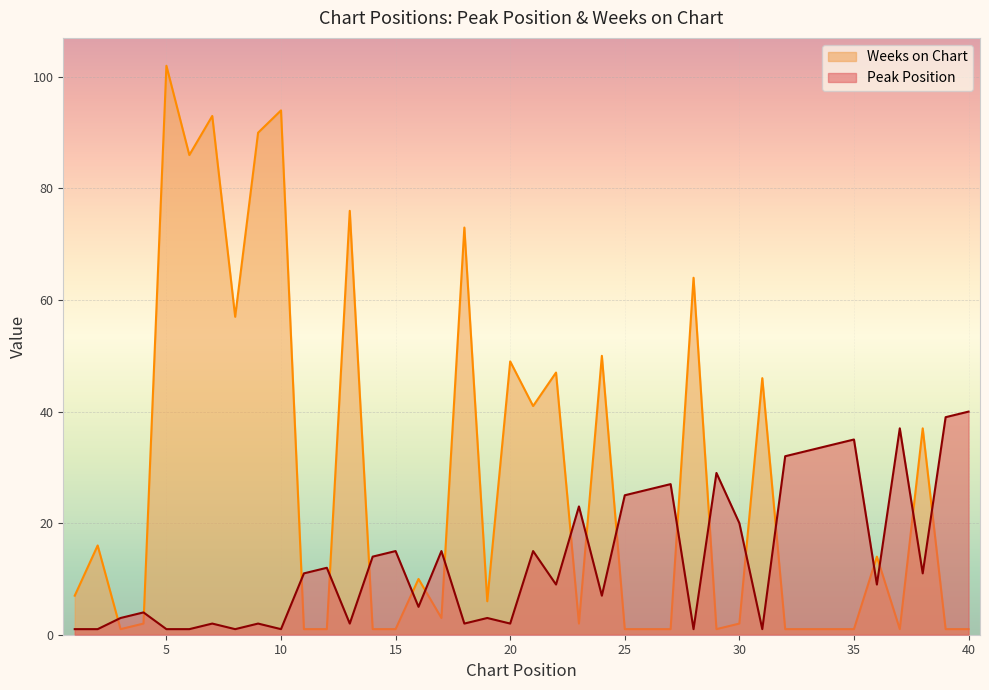

Rank the categories by Peak Position value from lowest to highest.

1, 2, 5, 6, 8, 10, 28, 31, 7, 9, 13, 18, 20, 3, 19, 4, 16, 24, 22, 36, 11, 38, 12, 14, 15, 17, 21, 30, 23, 25, 26, 27, 29, 32, 33, 34, 35, 37, 39, 40